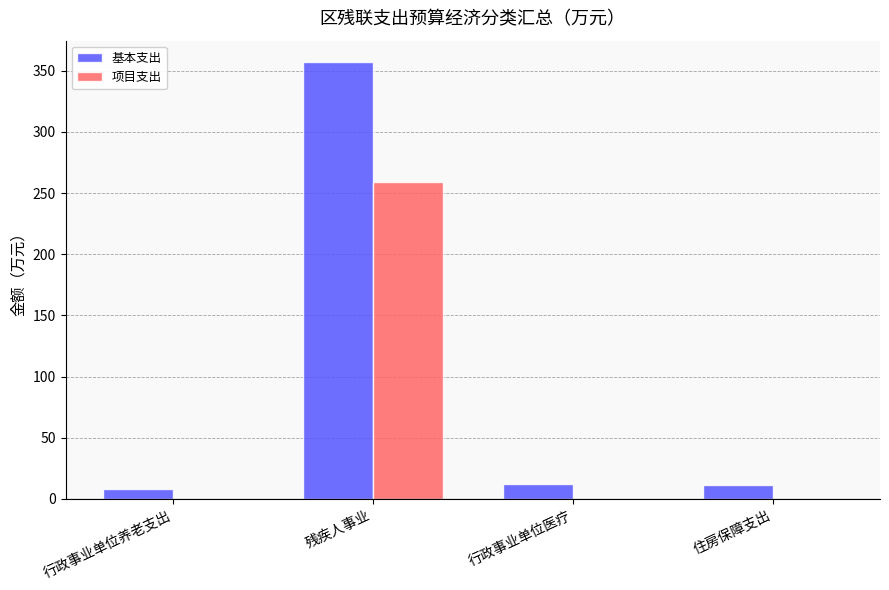

Is it true that 基本支出 equals 215.9 at 残疾人事业?

False